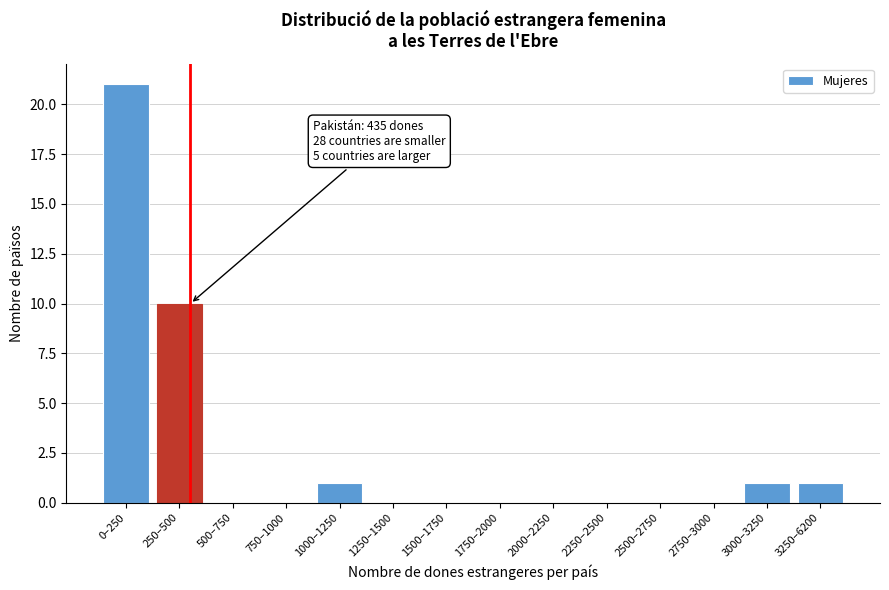

Reading right to left, transcribe all the data shown in this chart.

3250–6200=1	3000–3250=1	2750–3000=0	2500–2750=0	2250–2500=0	2000–2250=0	1750–2000=0	1500–1750=0	1250–1500=0	1000–1250=1	750–1000=0	500–750=0	250–500=10	0–250=21